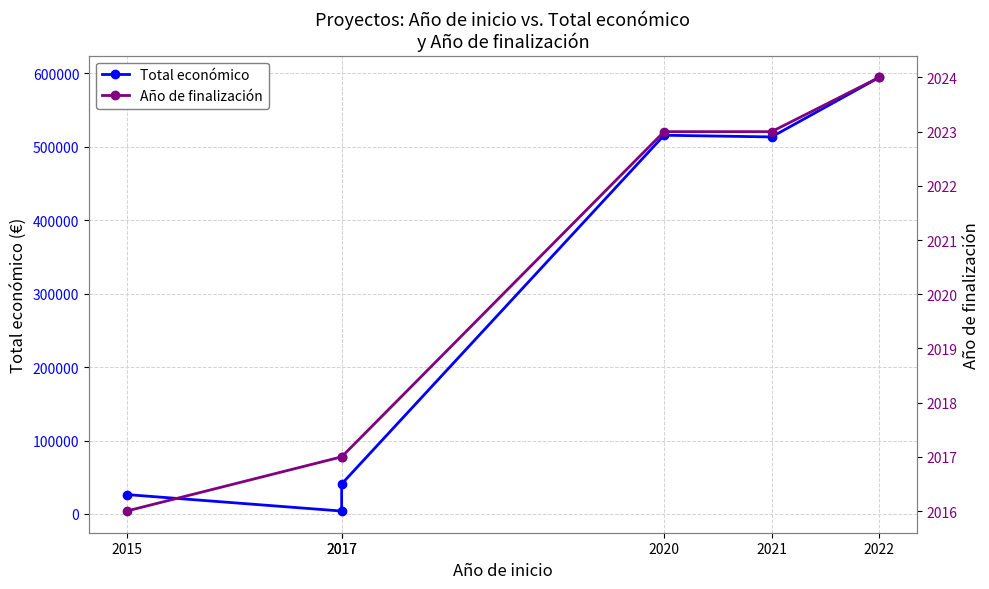

What is the sum of the Año de finalización values at 2021 and 2015?

4039